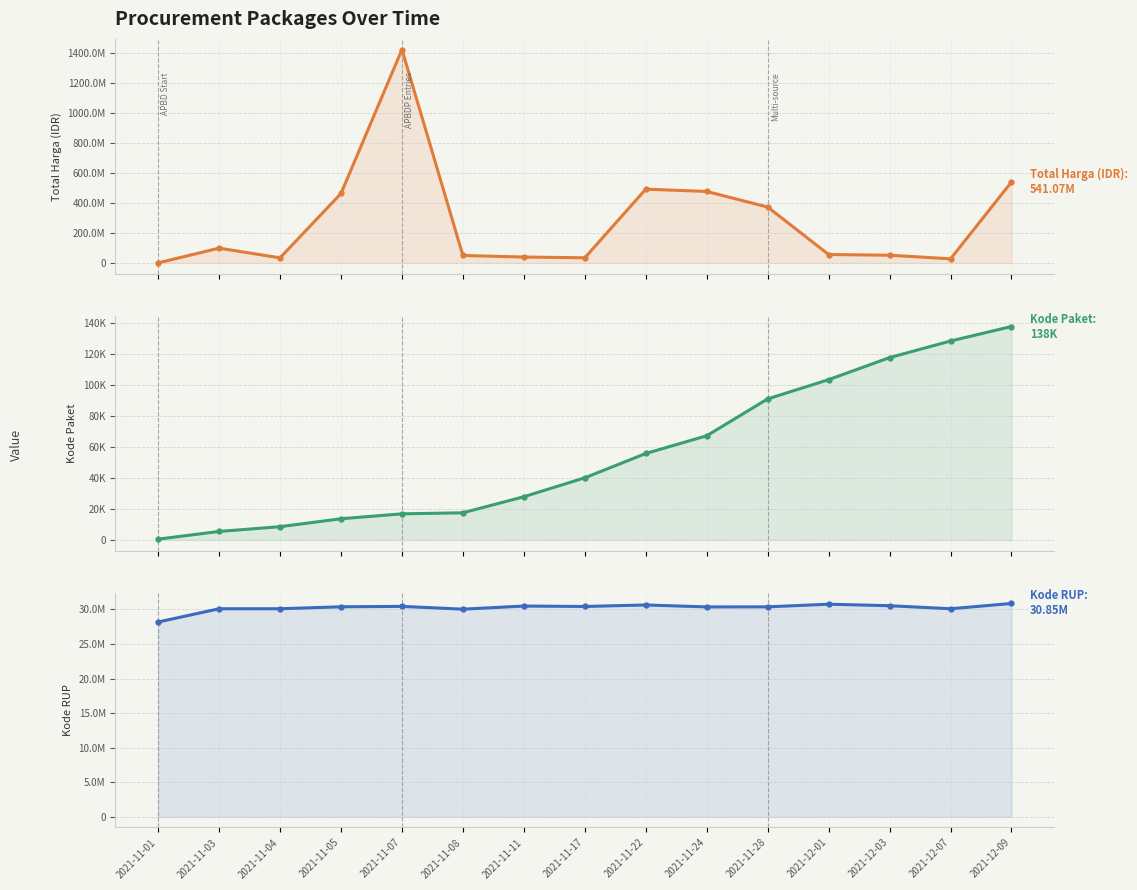

How many data points does each series have?

15